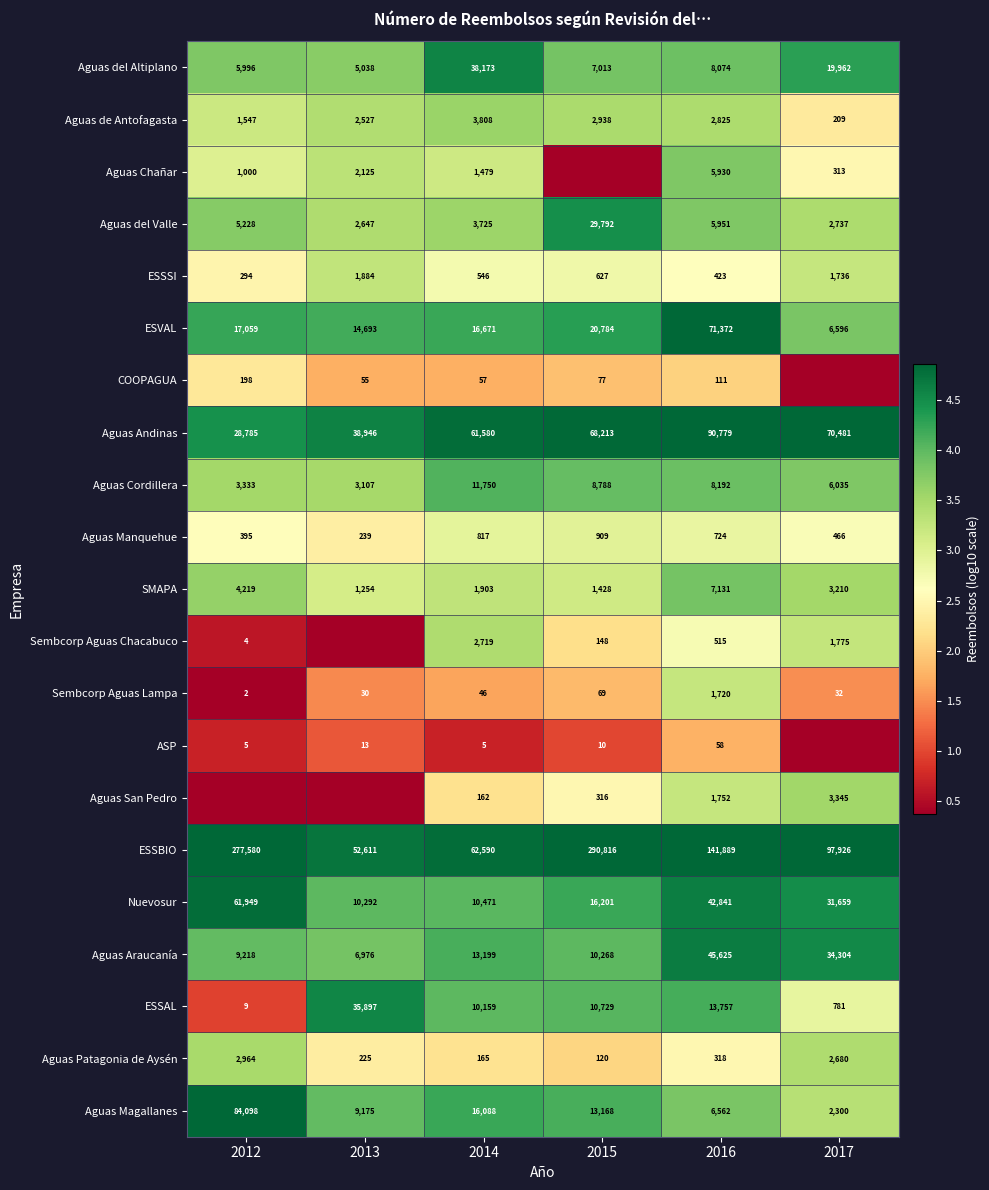

What is the minimum value for Aguas de Antofagasta?

209